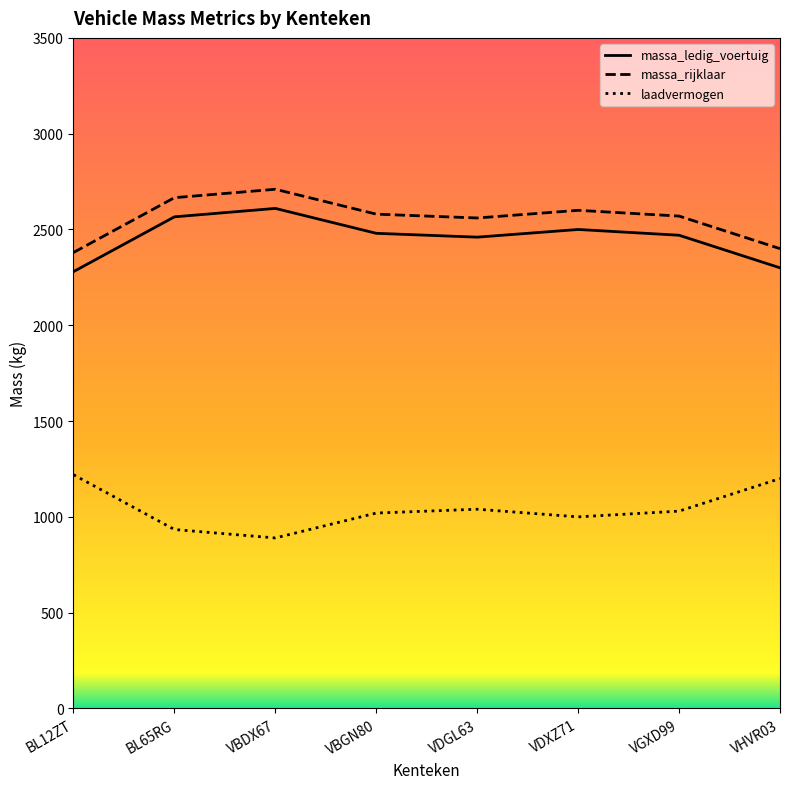

What is the spread (max minus min) of values at VBDX67?

1820